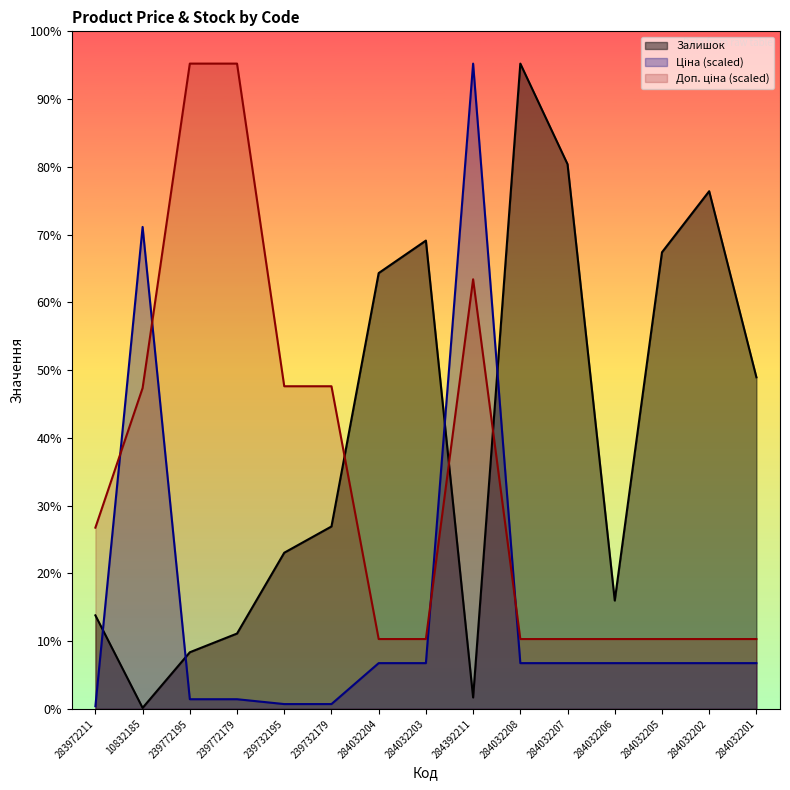

How many values in the Ціна series exceed 176?

10